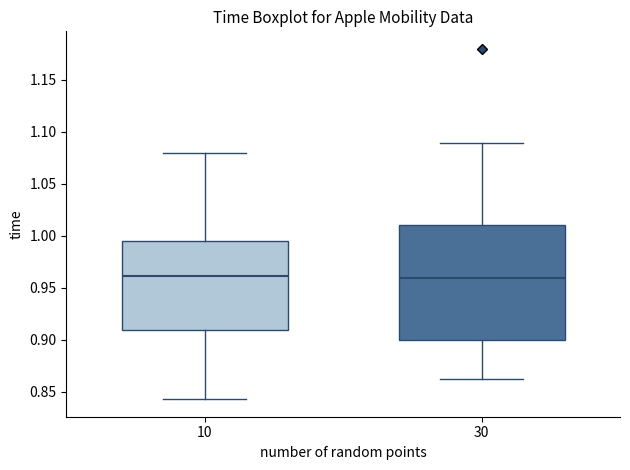

Where does the lower whisker of the box at x = 30 end on the y-axis? The values are not printed on the chart, so give them approximately, as read against the axis.

0.860